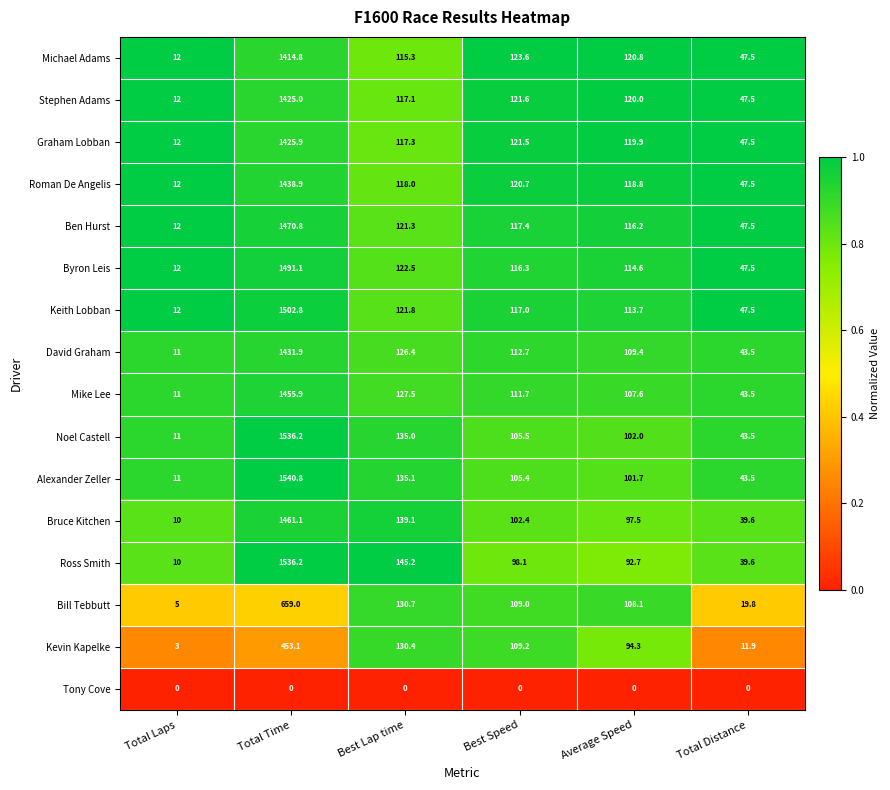

What is the sum of the Byron Leis values at Total Laps and Total Distance?

59.5